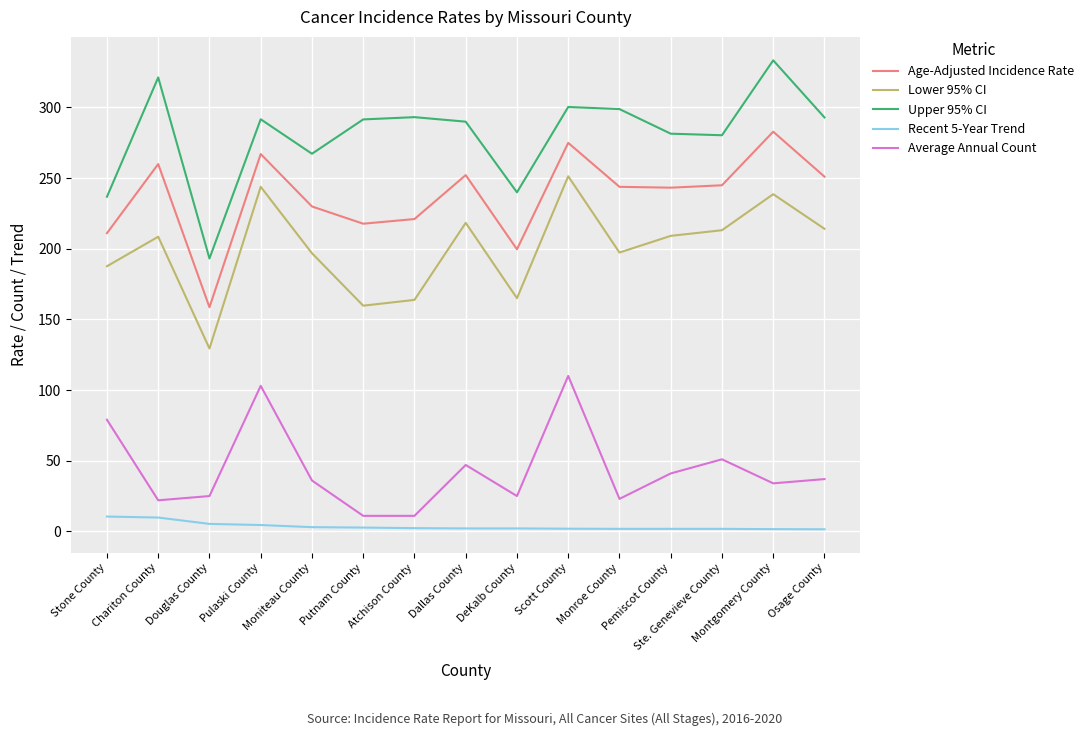

At how many categories does at least one series exceed 55?

15